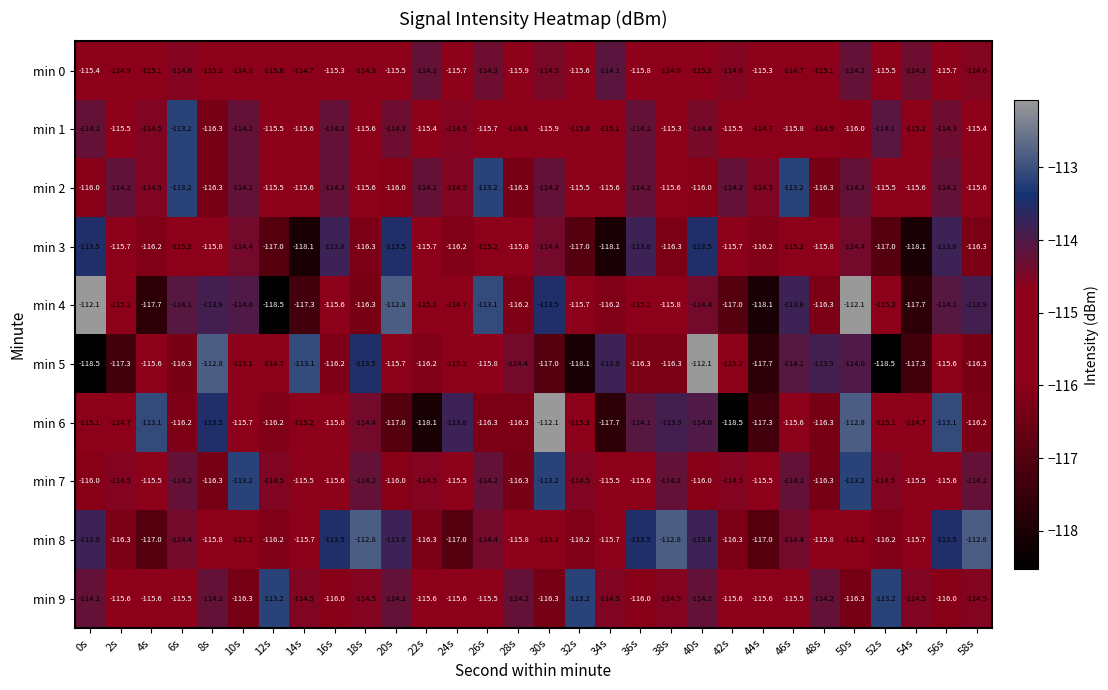

At which label does min 8 first exceed -115?

0s